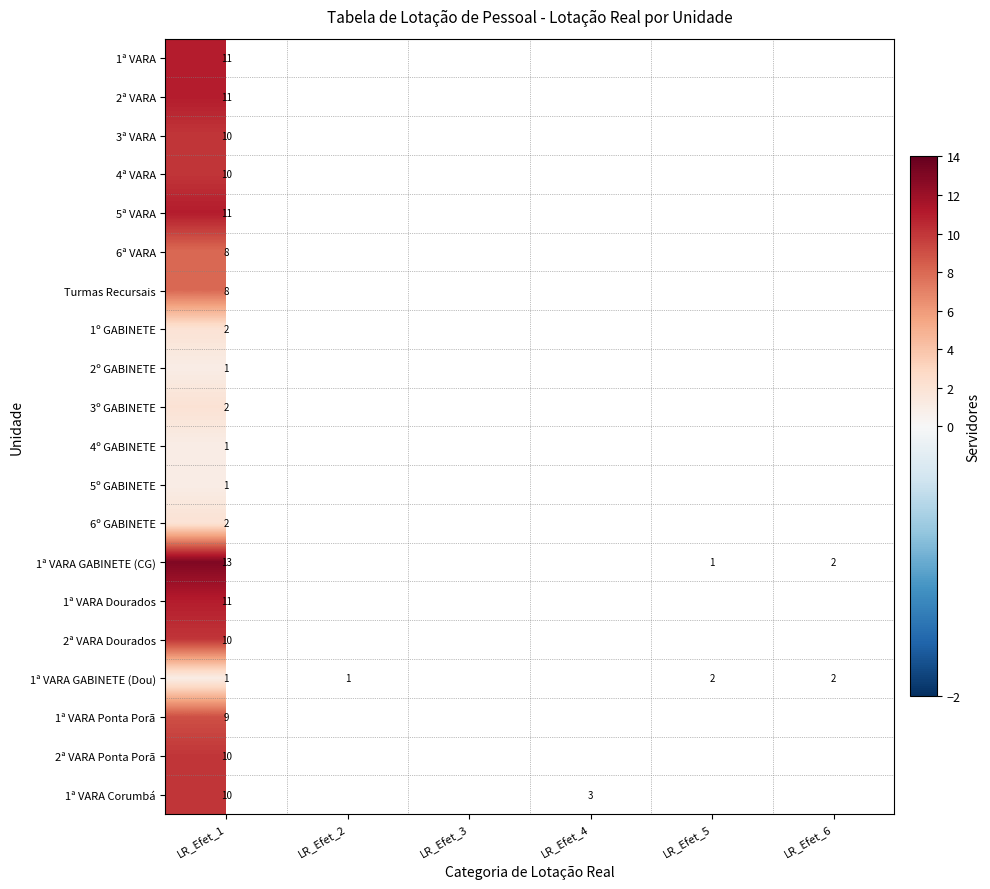

How many data points does each series have?

6